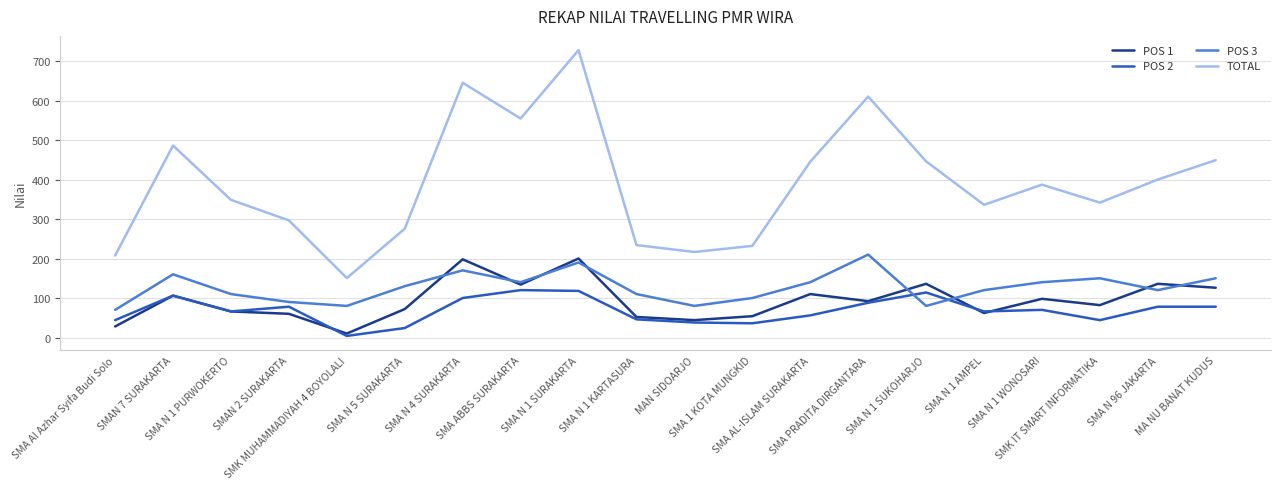

How many interior local peaks does the POS 3 series have?

5